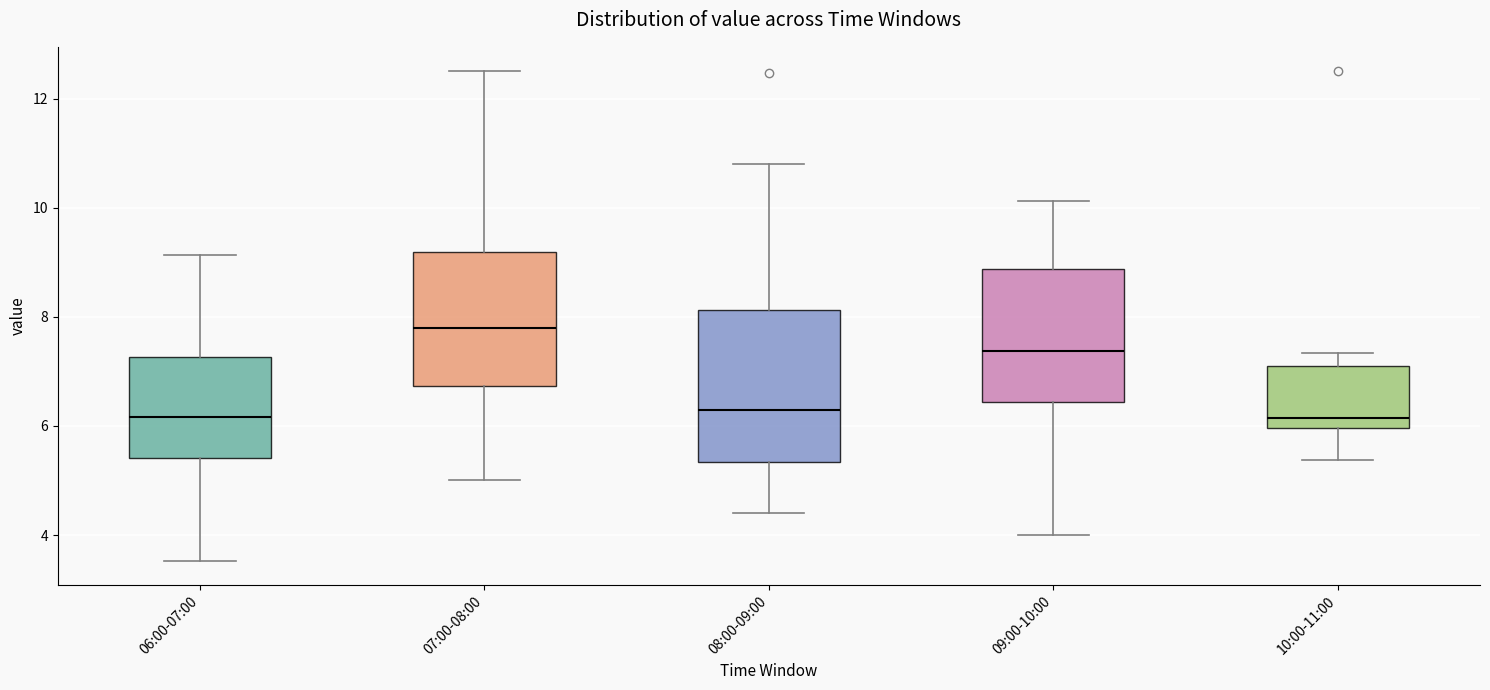

Which box's median line is the highest?

07:00-08:00